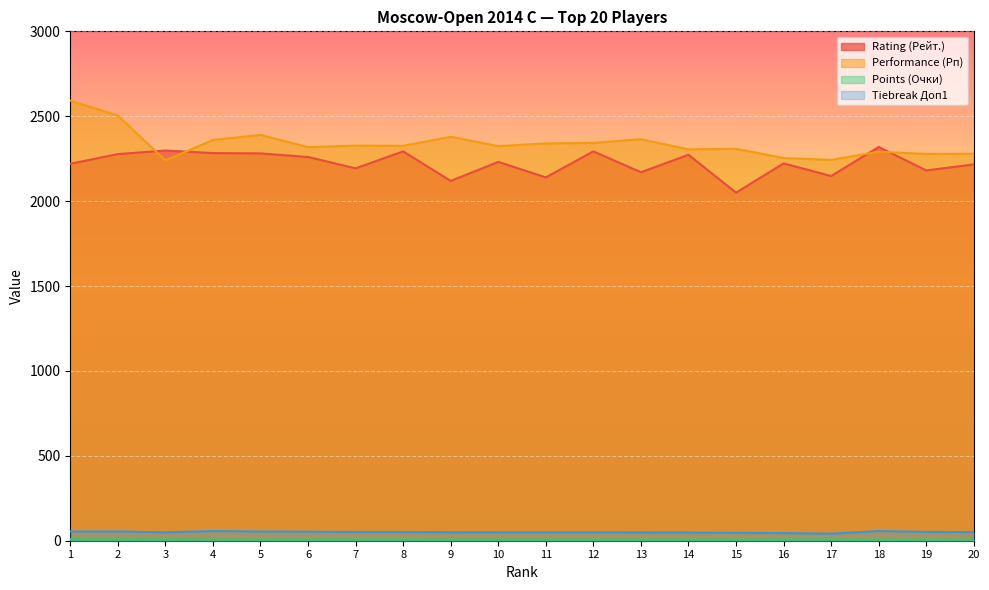

How many interior local valleys does the Performance (Рп) series have?

7